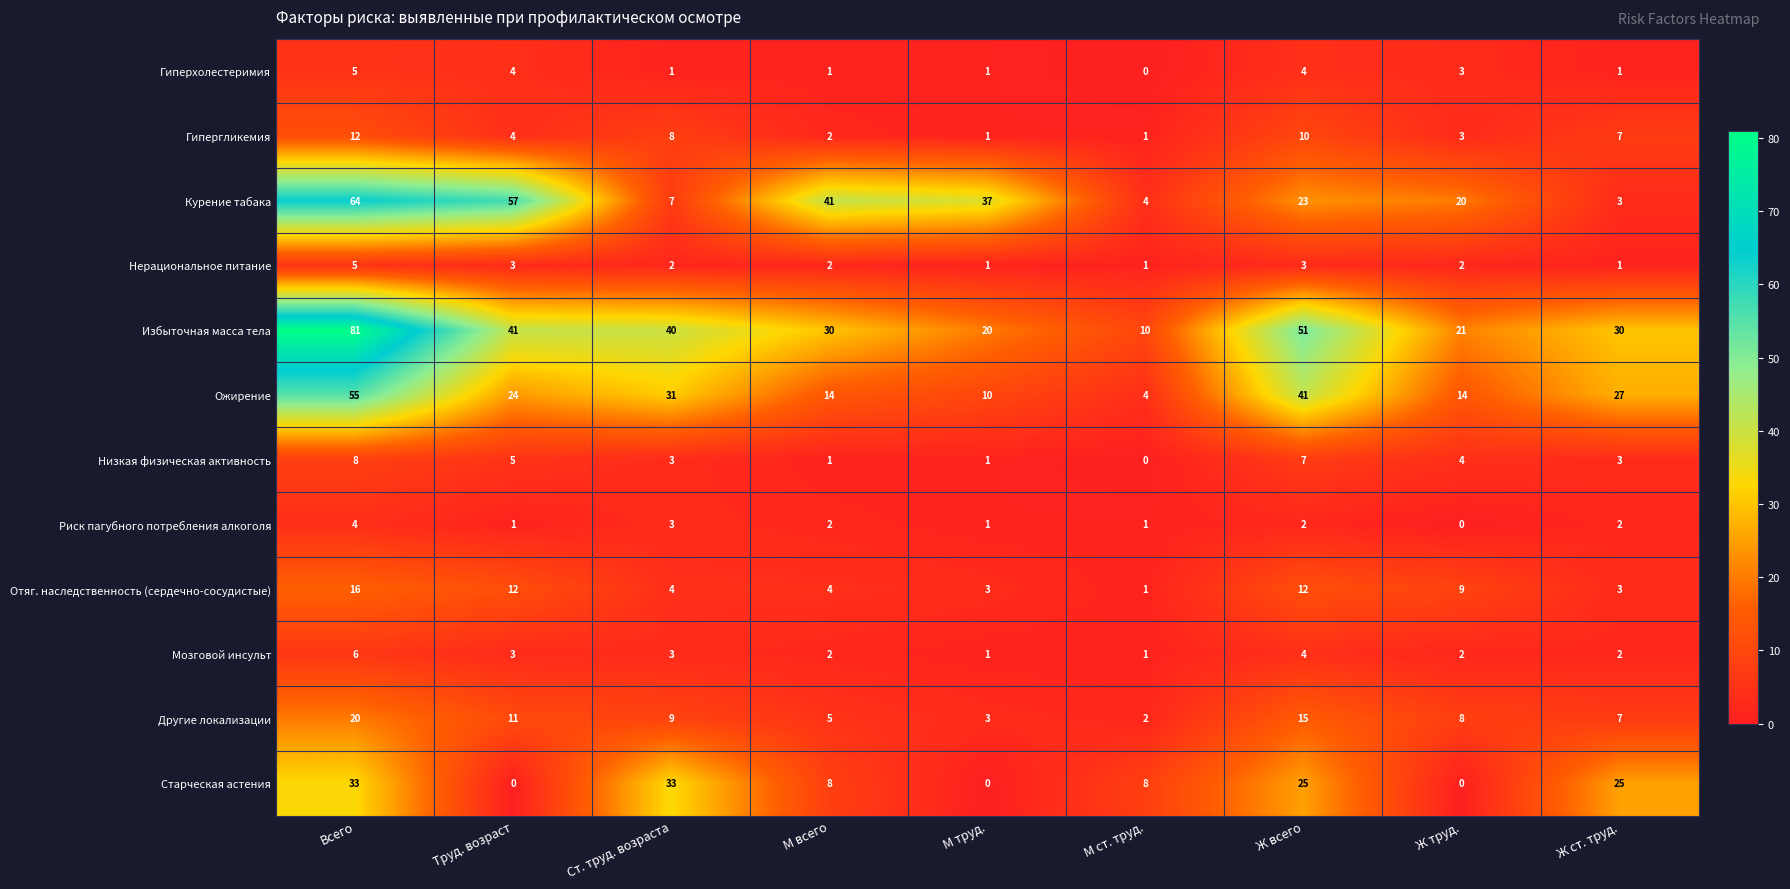

Which category has the highest value in the Ожирение series?

Всего